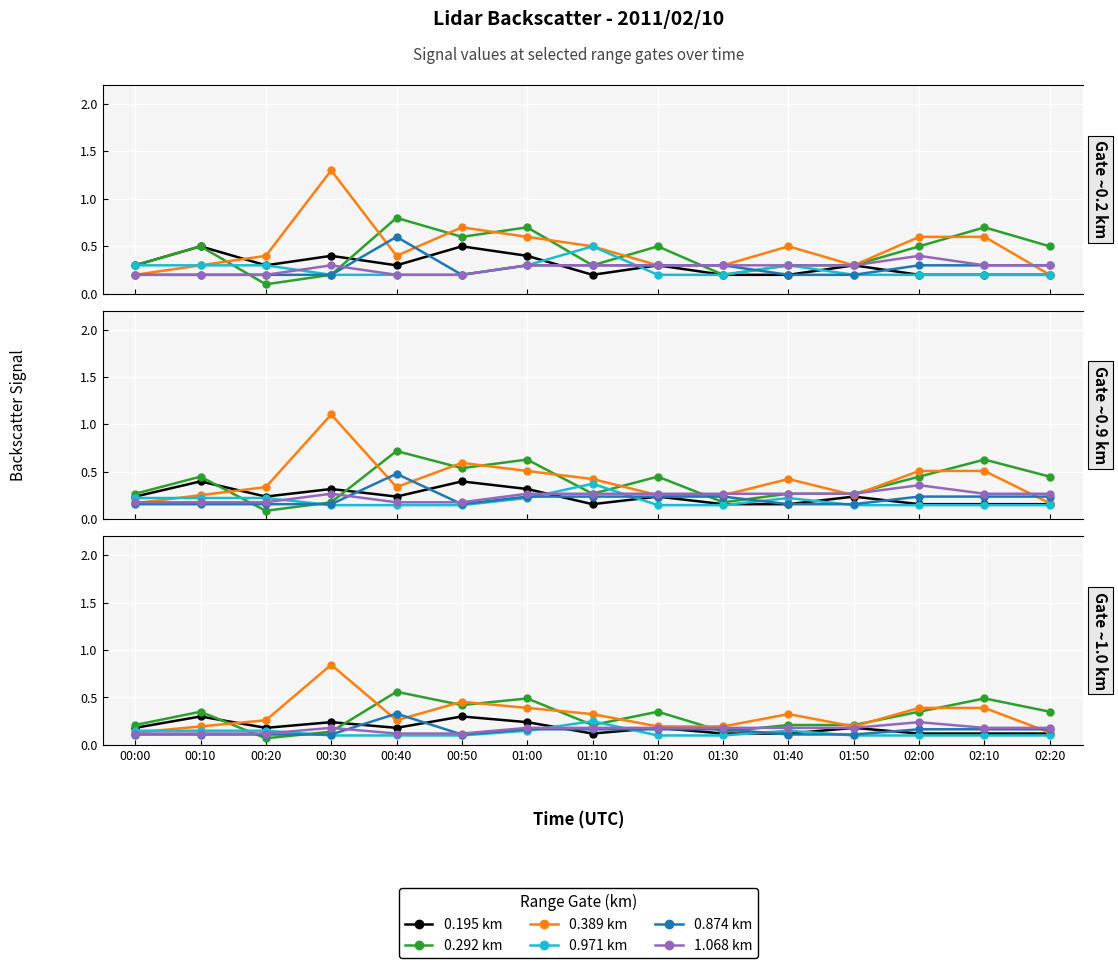

At how many categories does at least one series exceed 0?

15